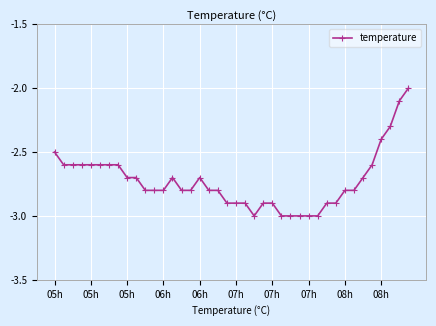

How many data points does each series have?

40